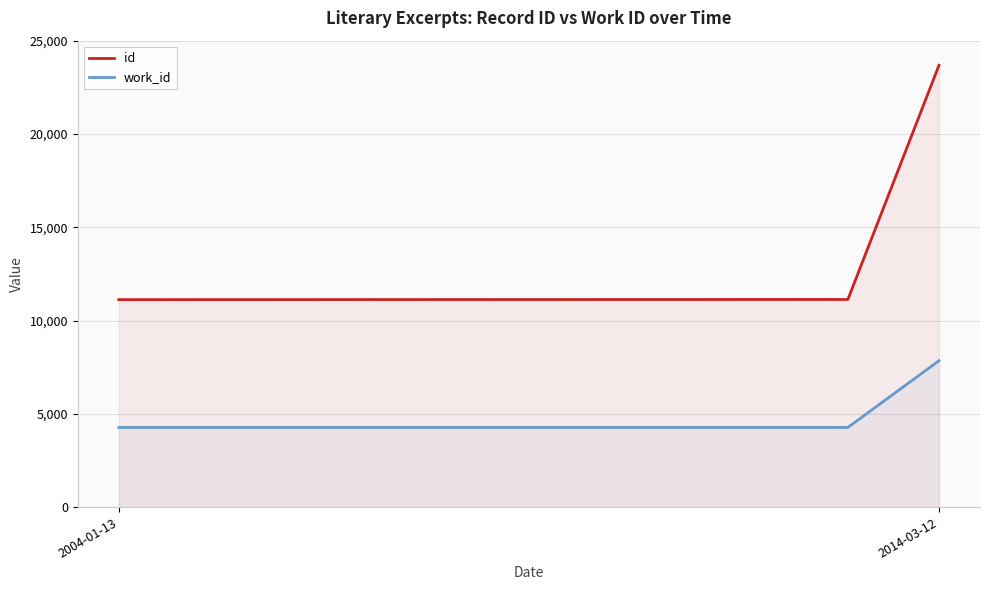

Between 2004-01-13 and 2, which series saw the biggest shift?

id